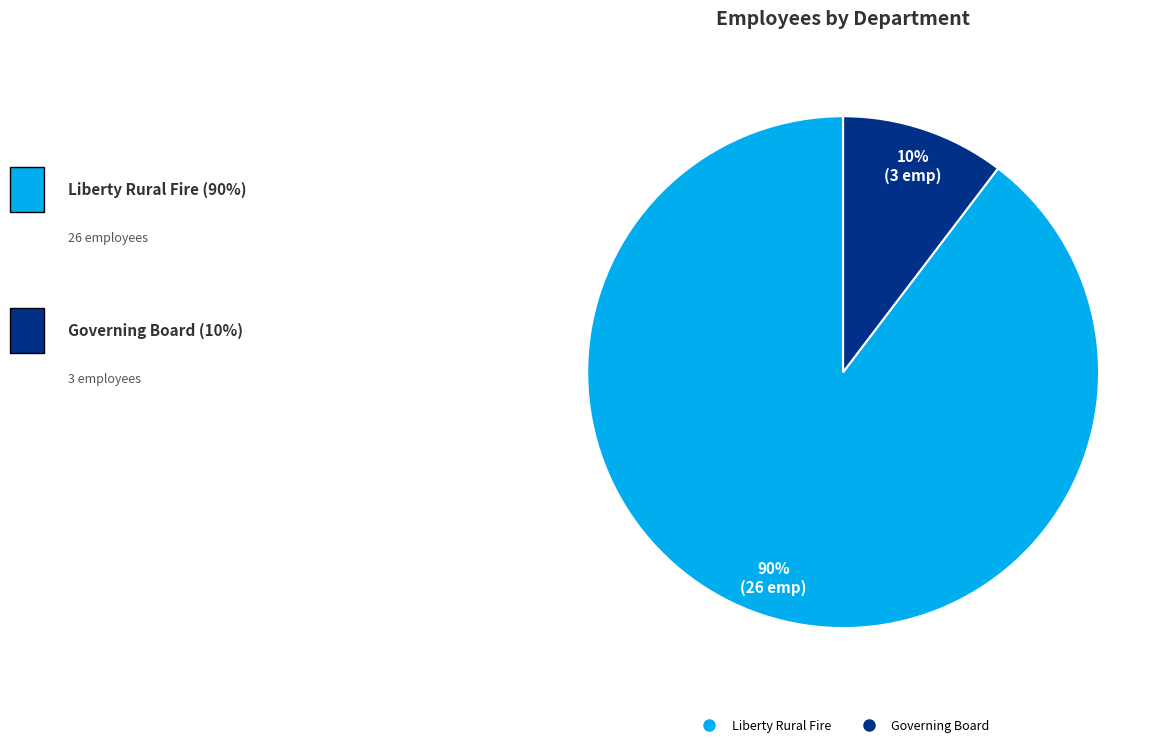

Approximately how many times larger is the value at Governing Board compared to Liberty Rural Fire?

0.1